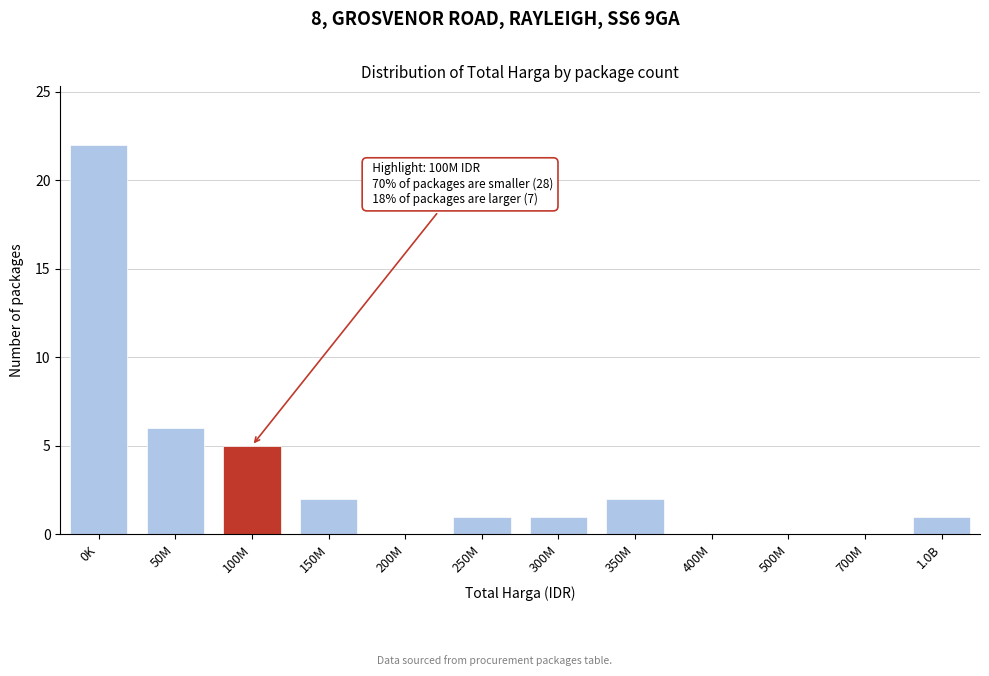

Reading left to right, transcribe all the data shown in this chart.

0K=22	50M=6	100M=5	150M=2	200M=0	250M=1	300M=1	350M=2	400M=0	500M=0	700M=0	1.0B=1